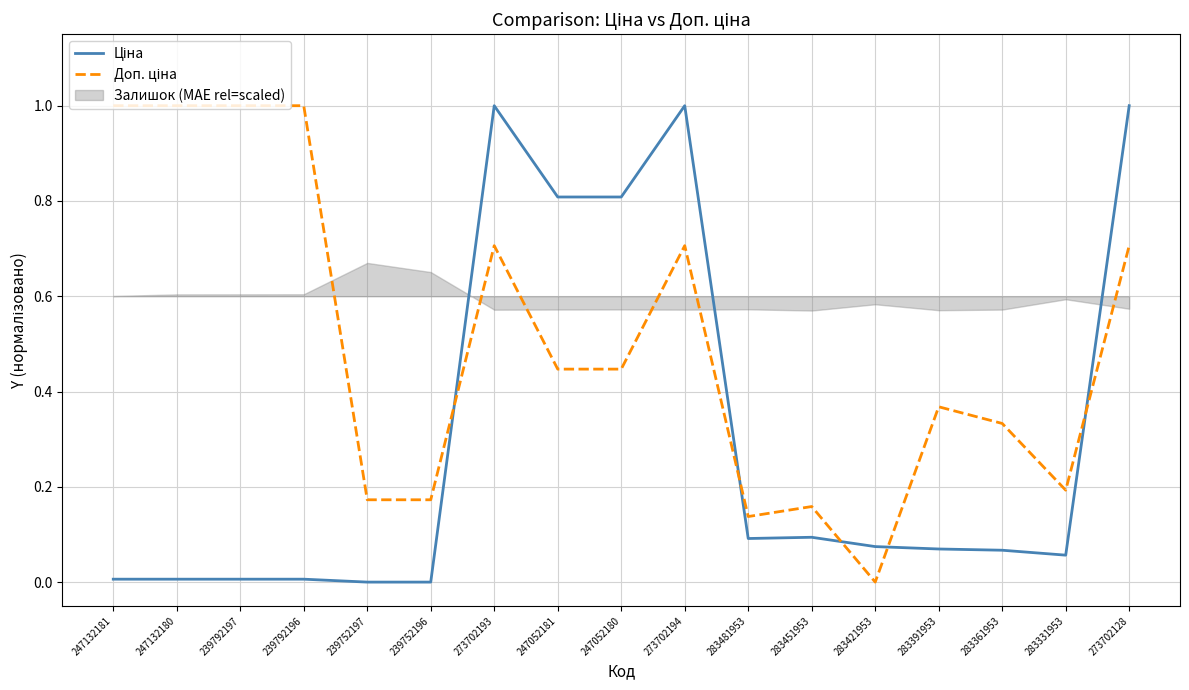

Is this an area chart (filled region under the line)?

No